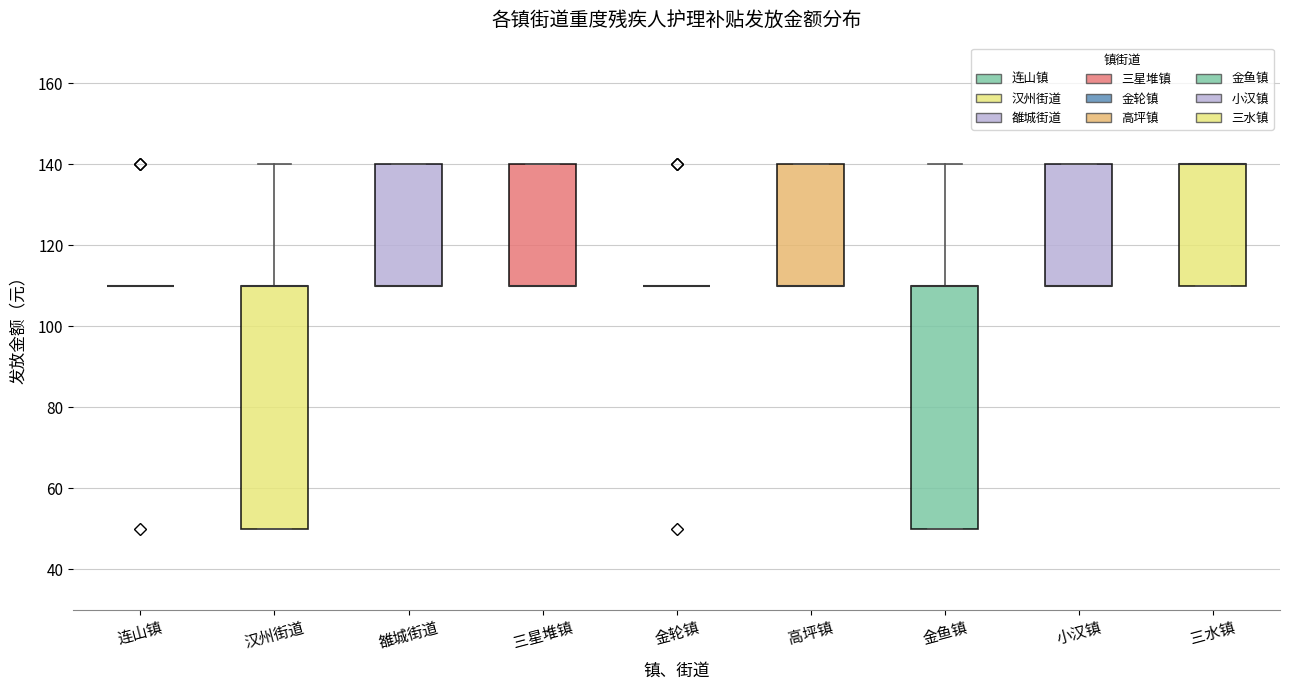

Reading left to right, transcribe this box plot: for each box, give where its median line is, the range the box spans, and where its two whiskers end, as read against the y-axis. The values are not printed on the chart, so give them approximately, as read against the axis.

连山镇: box collapsed to a line at 110, whiskers 110 to 110
汉州街道: median 110 (drawn on the box's upper edge), box 50 to 110, whiskers 50 to 140
雒城街道: median 110 (drawn on the box's lower edge), box 110 to 140, whiskers 110 to 140
三星堆镇: median 110 (drawn on the box's lower edge), box 110 to 140, whiskers 110 to 140
金轮镇: box collapsed to a line at 110, whiskers 110 to 110
高坪镇: median 110 (drawn on the box's lower edge), box 110 to 140, whiskers 110 to 140
金鱼镇: median 110 (drawn on the box's upper edge), box 50 to 110, whiskers 50 to 140
小汉镇: median 110 (drawn on the box's lower edge), box 110 to 140, whiskers 110 to 140
三水镇: median 140 (drawn on the box's upper edge), box 110 to 140, whiskers 110 to 140